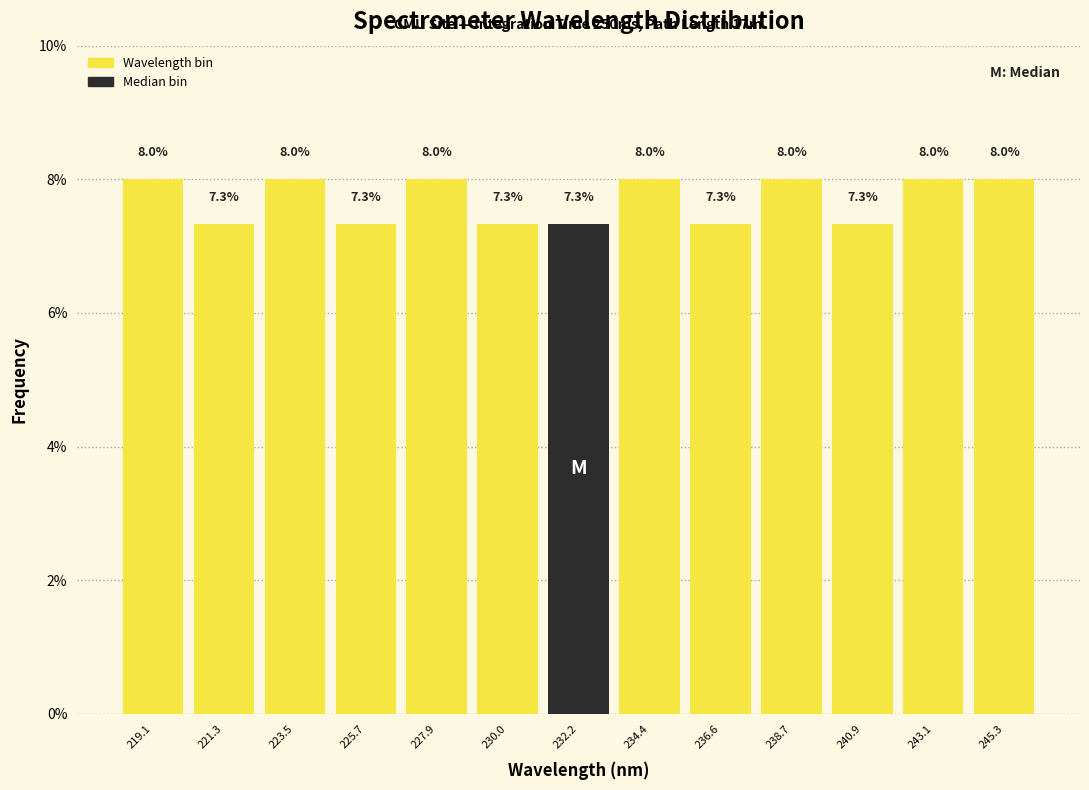

Reading left to right, list every bar in this chart as the range it spans on the x-axis followed by its height. The bar edges are not printed on the chart, so give them approximately, as read against the axis.

218.0 to 220.0: 8.0
220.0 to 222.5: 7.3
222.5 to 224.5: 8.0
224.5 to 227.0: 7.3
227.0 to 229.0: 8.0
229.0 to 231.0: 7.3
231.0 to 233.5: 7.3
233.5 to 235.5: 8.0
235.5 to 237.5: 7.3
237.5 to 240.0: 8.0
240.0 to 242.0: 7.3
242.0 to 244.0: 8.0
244.0 to 246.5: 8.0